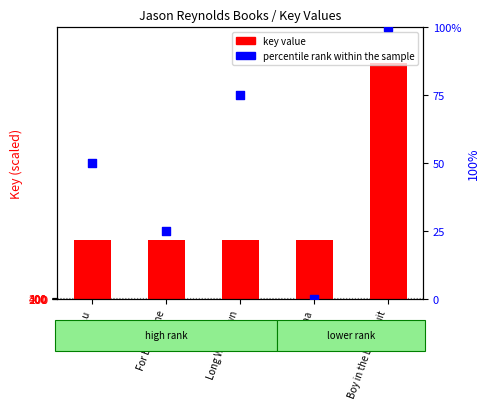

Which series reaches the minimum Y coordinate?

percentile rank within the sample